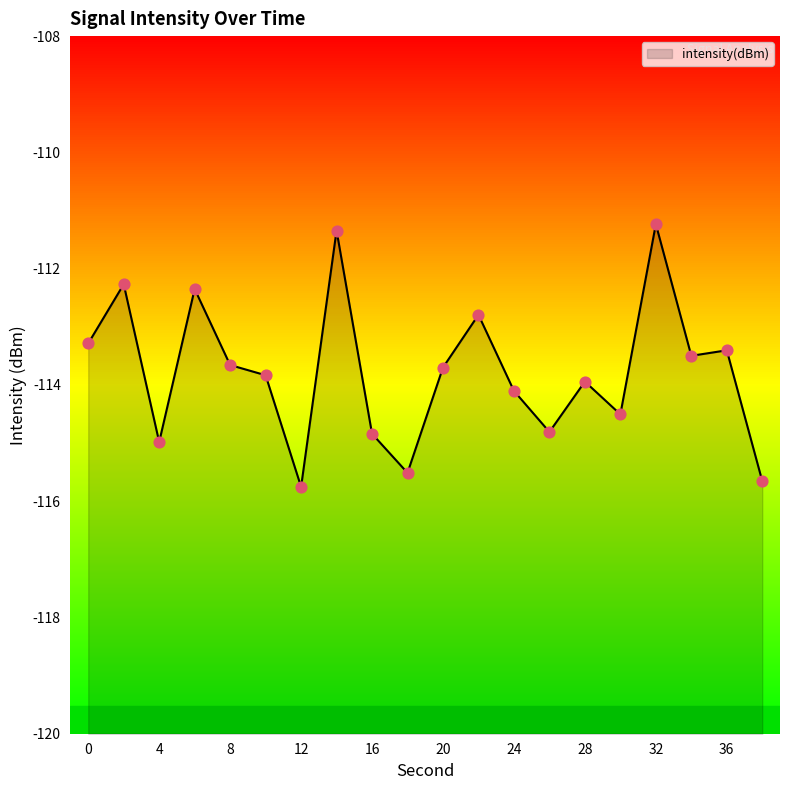

Which has a higher value, 2 or 0?

2